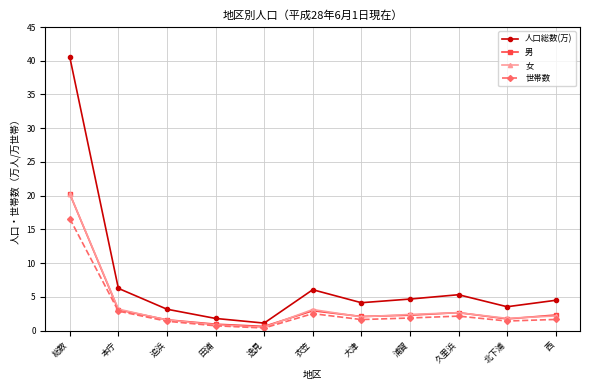

At which category is the sum across all series the highest?

総数